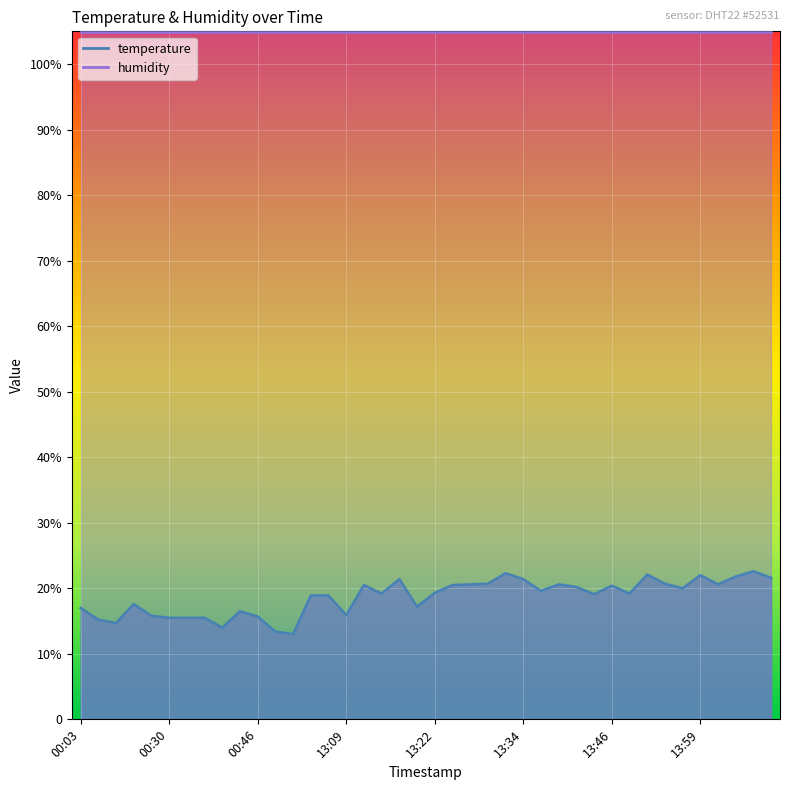

What is the sum of the values at 13:09 and 13:32?

38.2